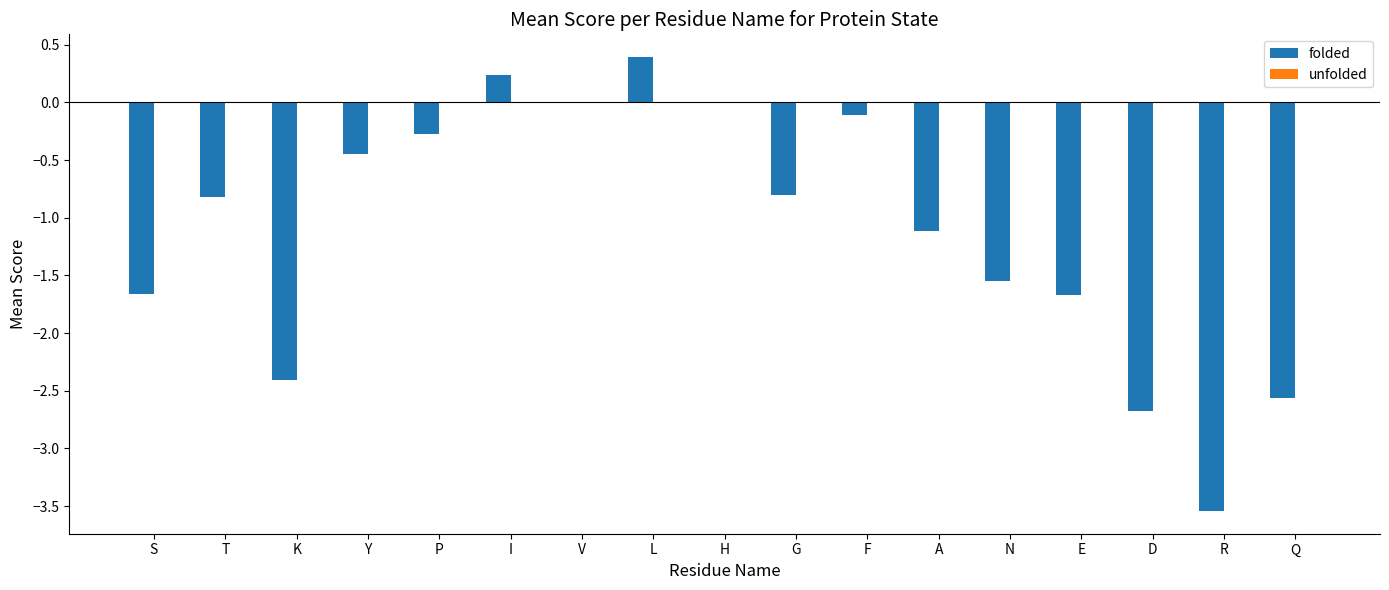

Which has a higher value, A or P?

P